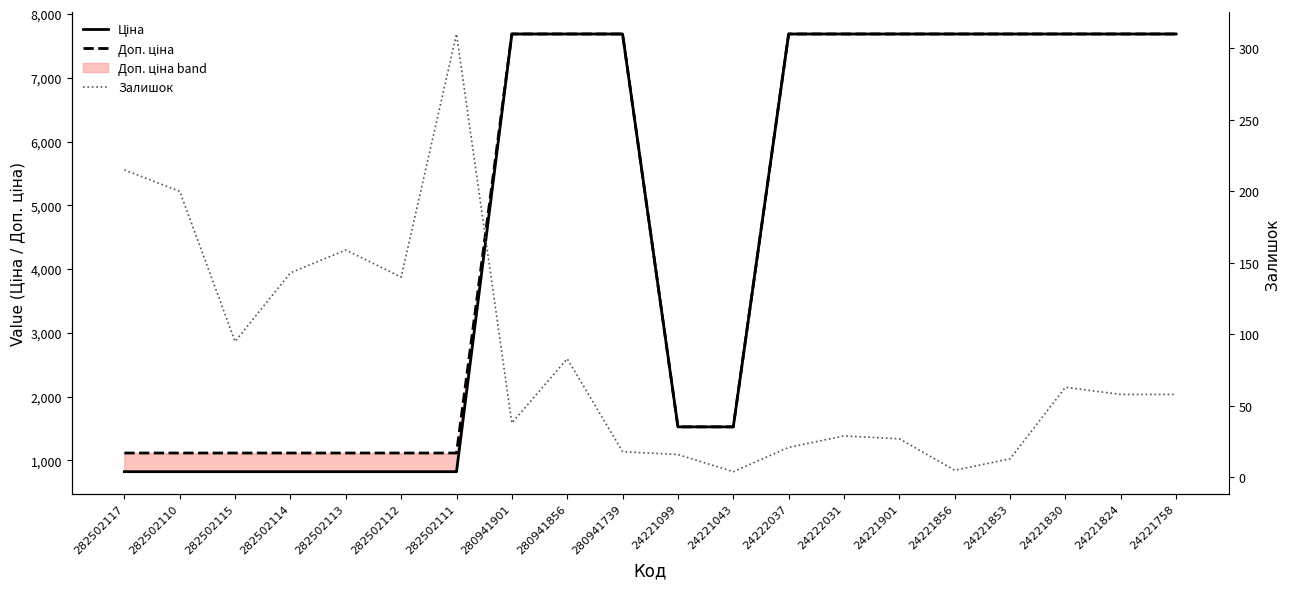

What is the total value across all series at 282502113?

2099.3